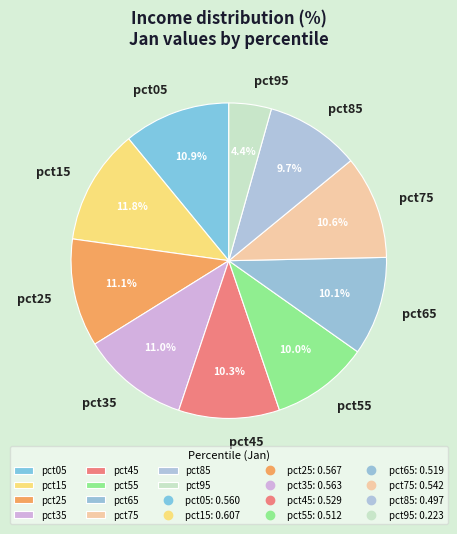

What percentage is NOT represented by pct75?

89.4%